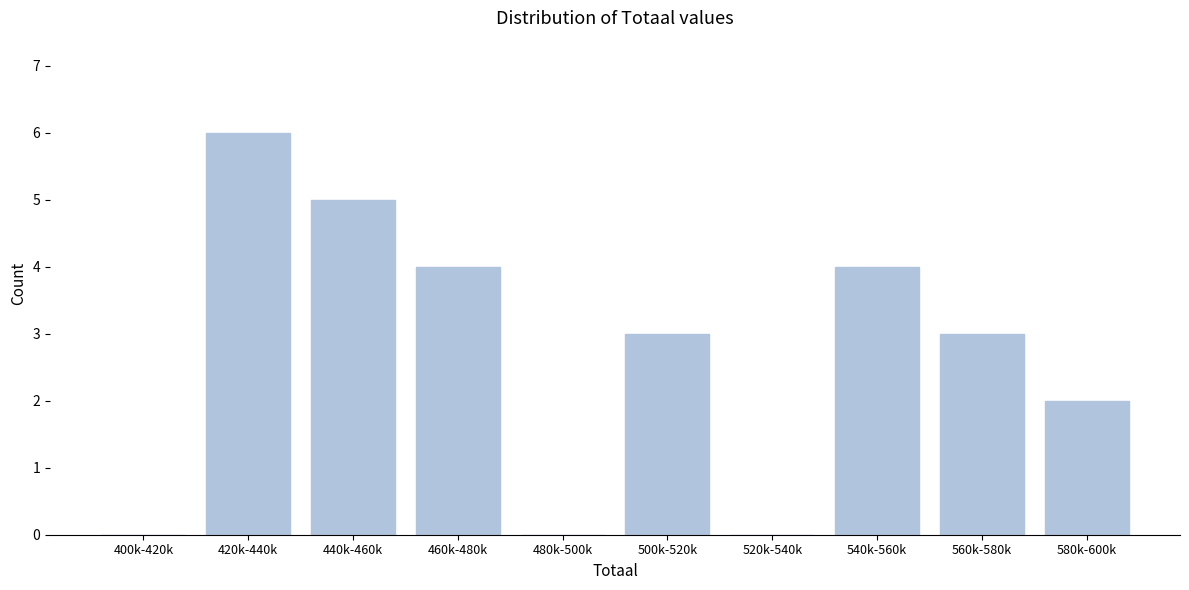

Reading left to right, what are all the values shown in this chart?

400k-420k=0	420k-440k=6	440k-460k=5	460k-480k=4	480k-500k=0	500k-520k=3	520k-540k=0	540k-560k=4	560k-580k=3	580k-600k=2